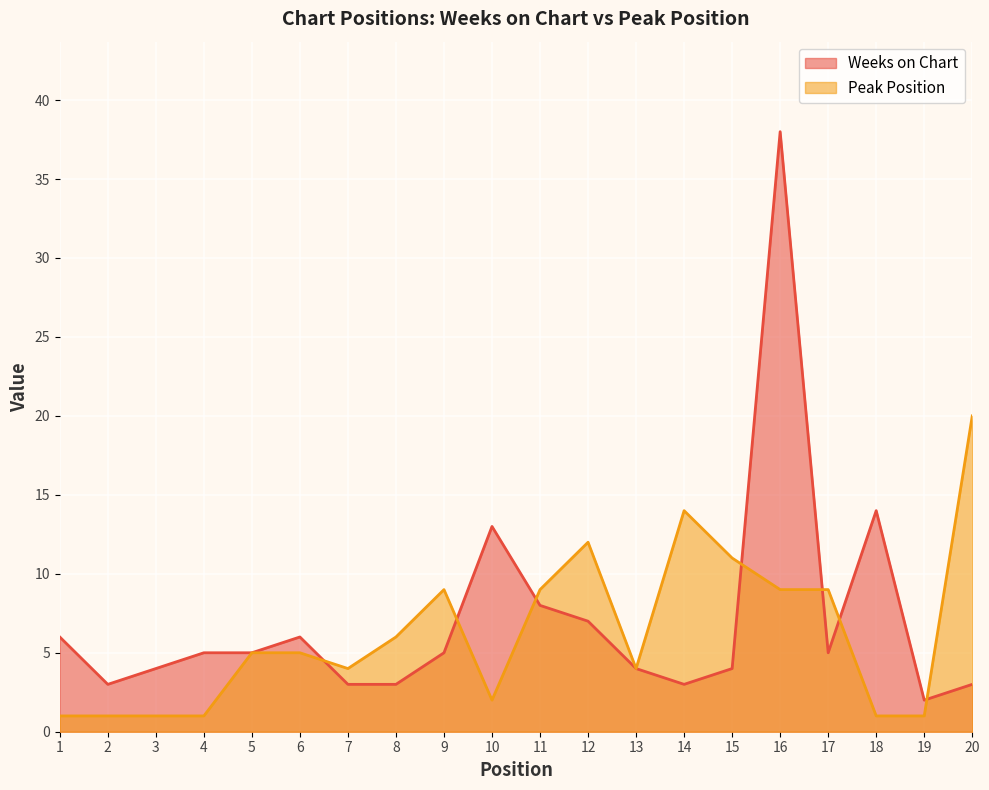

Rank the series at 9 from highest to lowest value.

Peak Position, Weeks on Chart